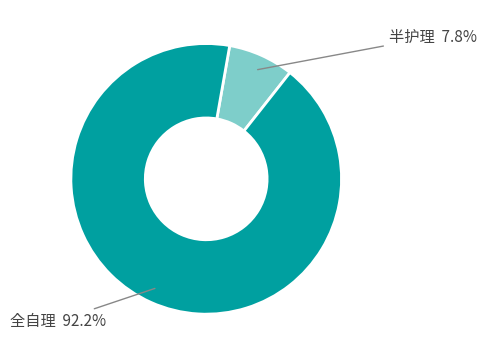

How many segments does this pie chart have?

2